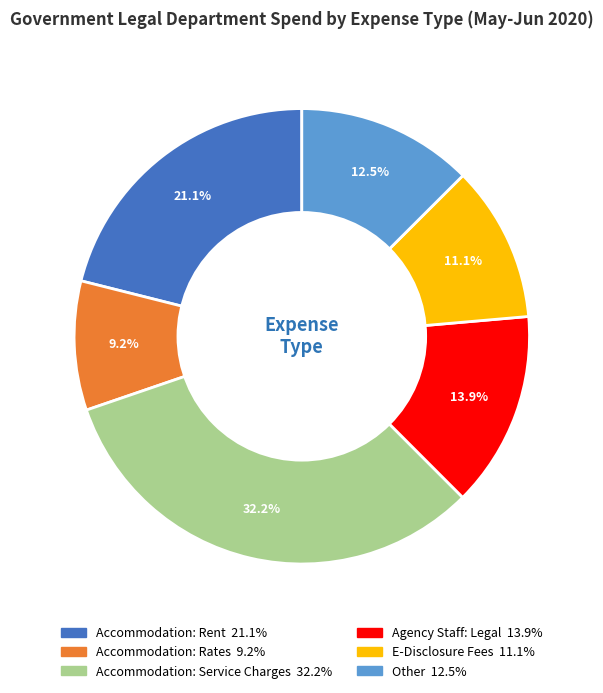

Which slice is the smallest?

Accommodation: Rates